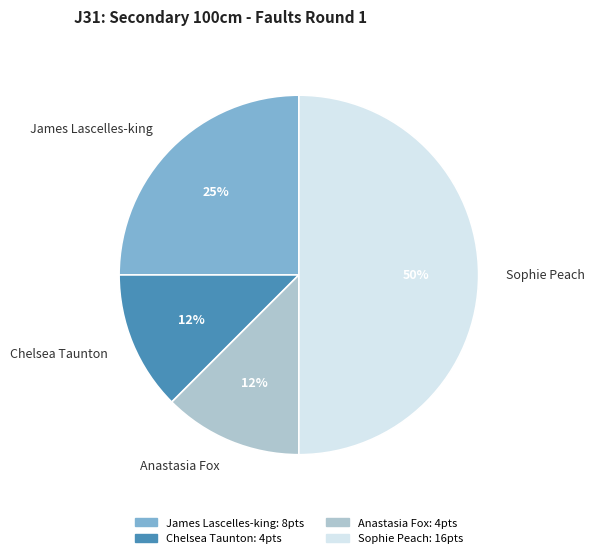

How many segments does this pie chart have?

4